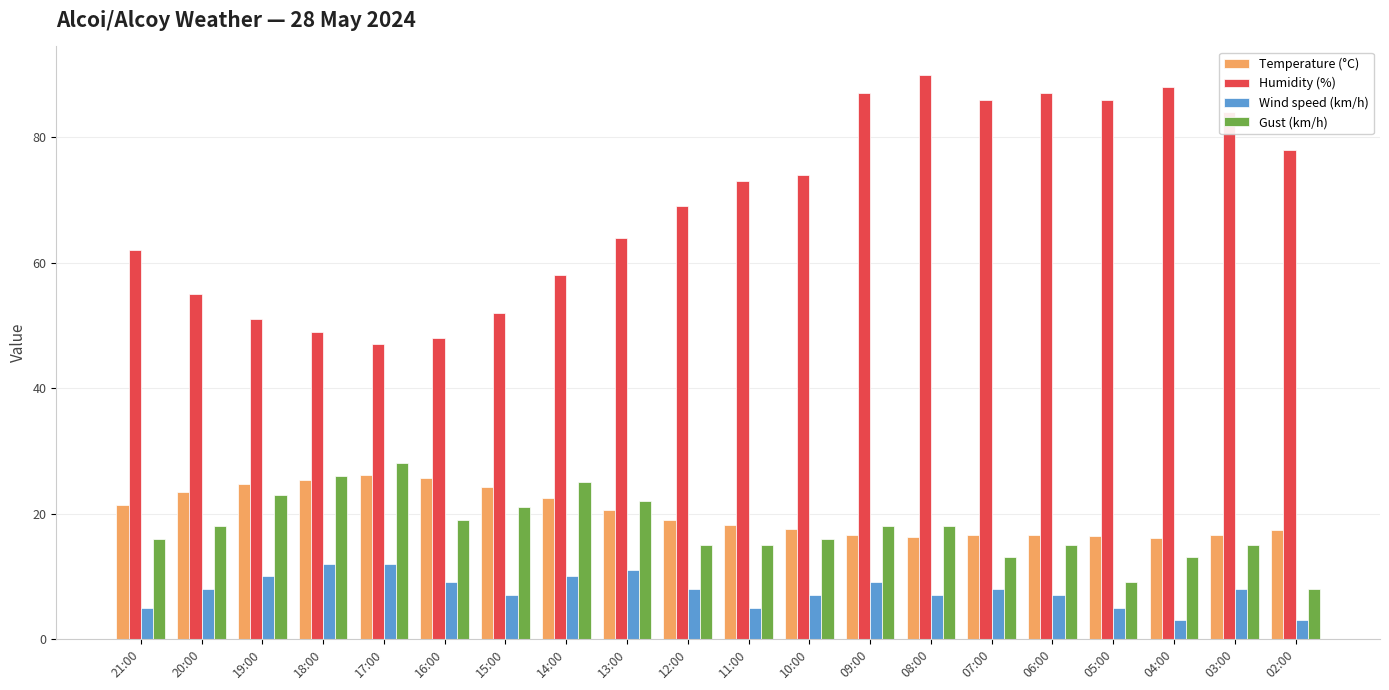

What is the label of the 7th bar from the right?

08:00